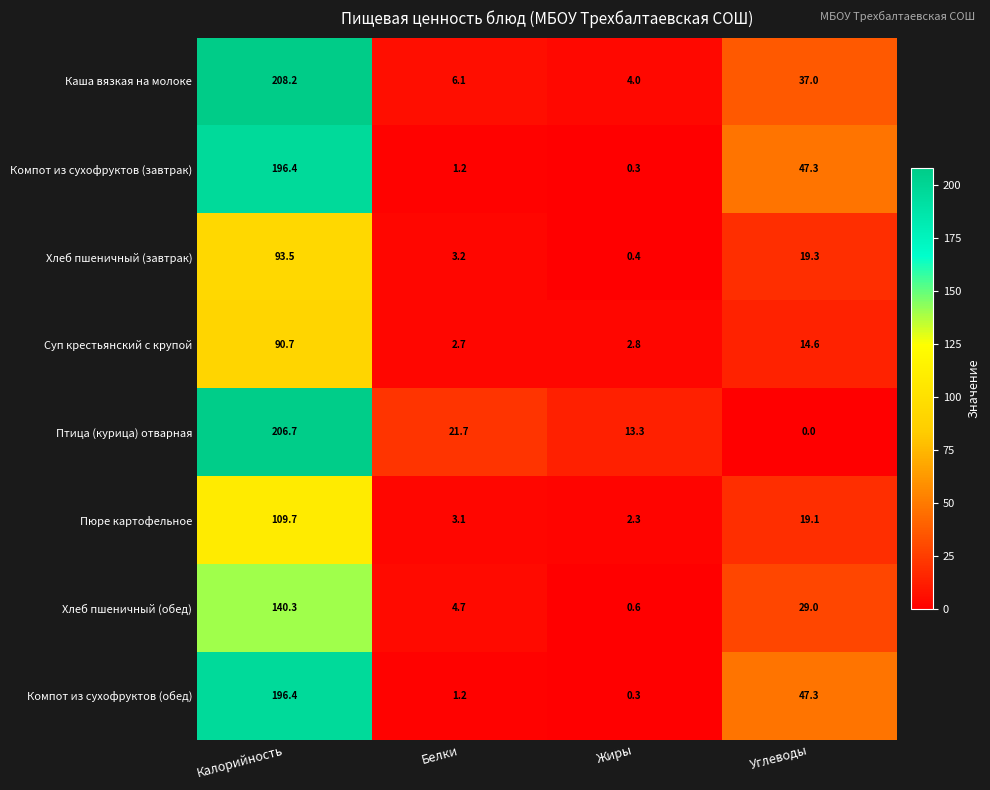

What is the spread (max minus min) of values at Жиры?

13.0